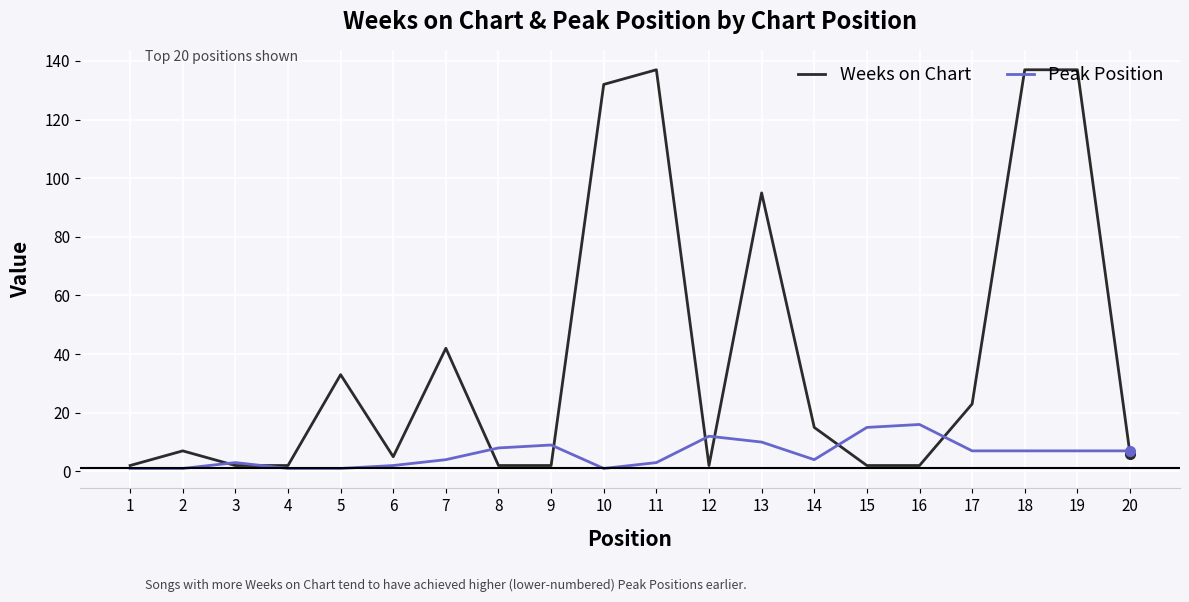

Which series has the widest spread of values?

Weeks on Chart